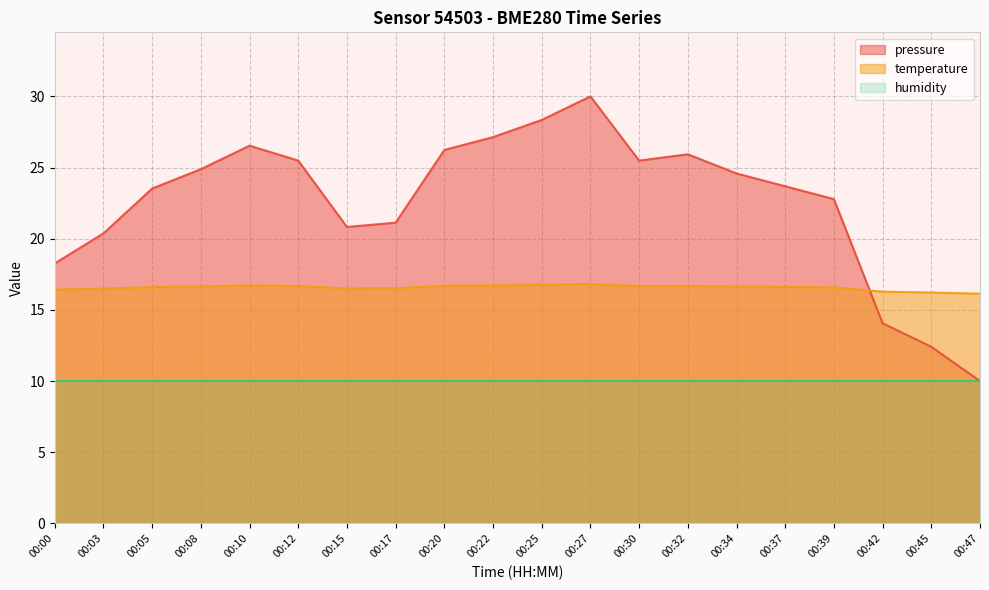

What is the highest value of the temperature series?

16.8